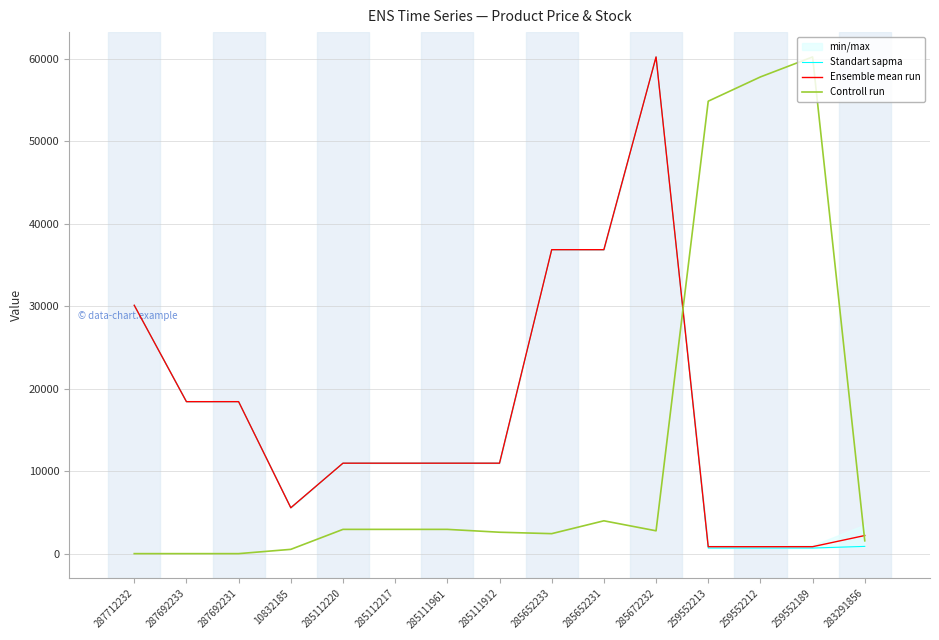

True or false: Controll run has a value of 1816.5 at 285112217.

False